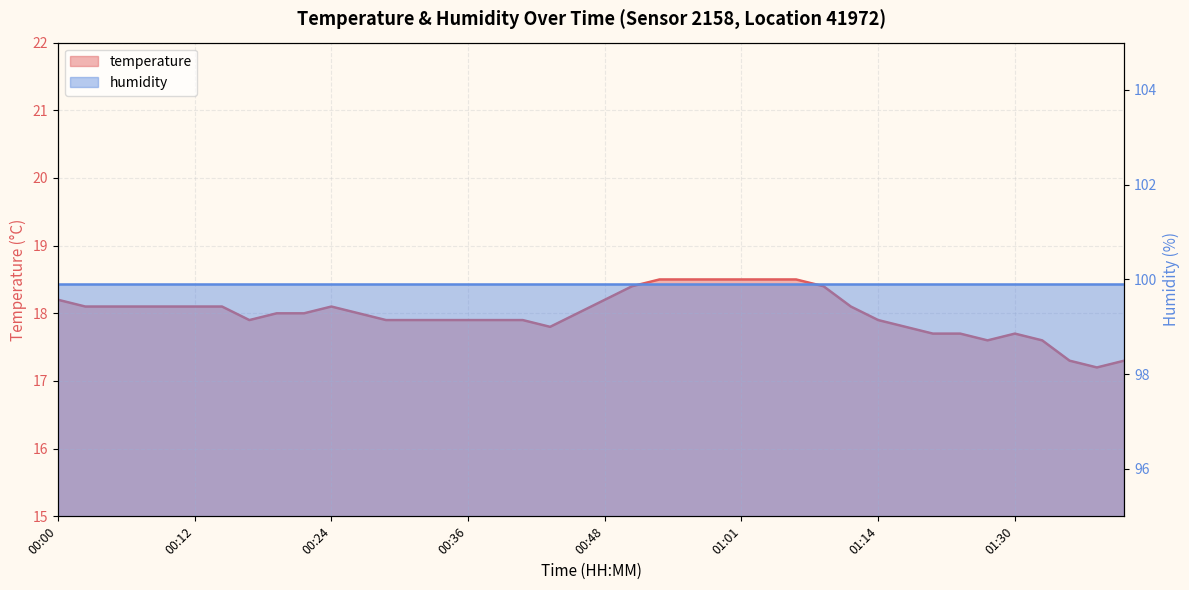

What is the difference between the maximum and minimum values?

1.3